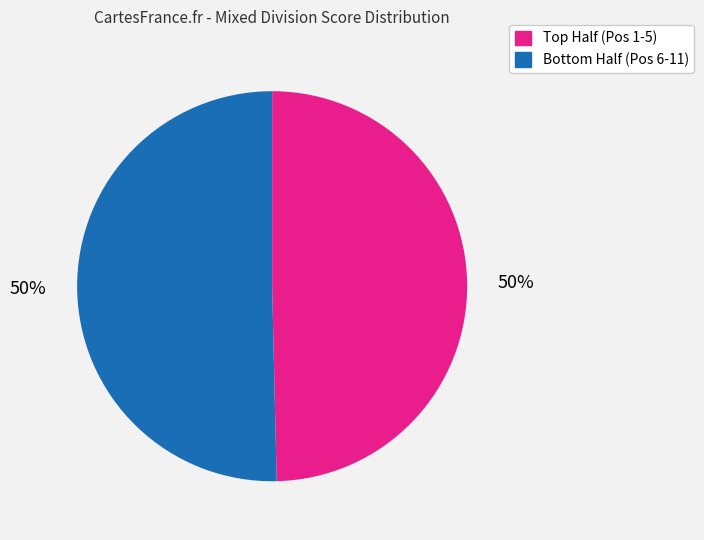

To the nearest percent, what is the average slice percentage?

50%